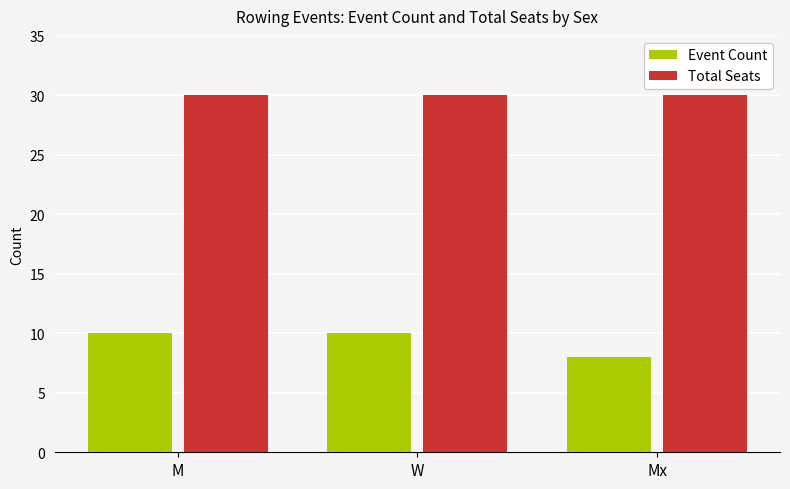

Count the number of data series in this chart.

2